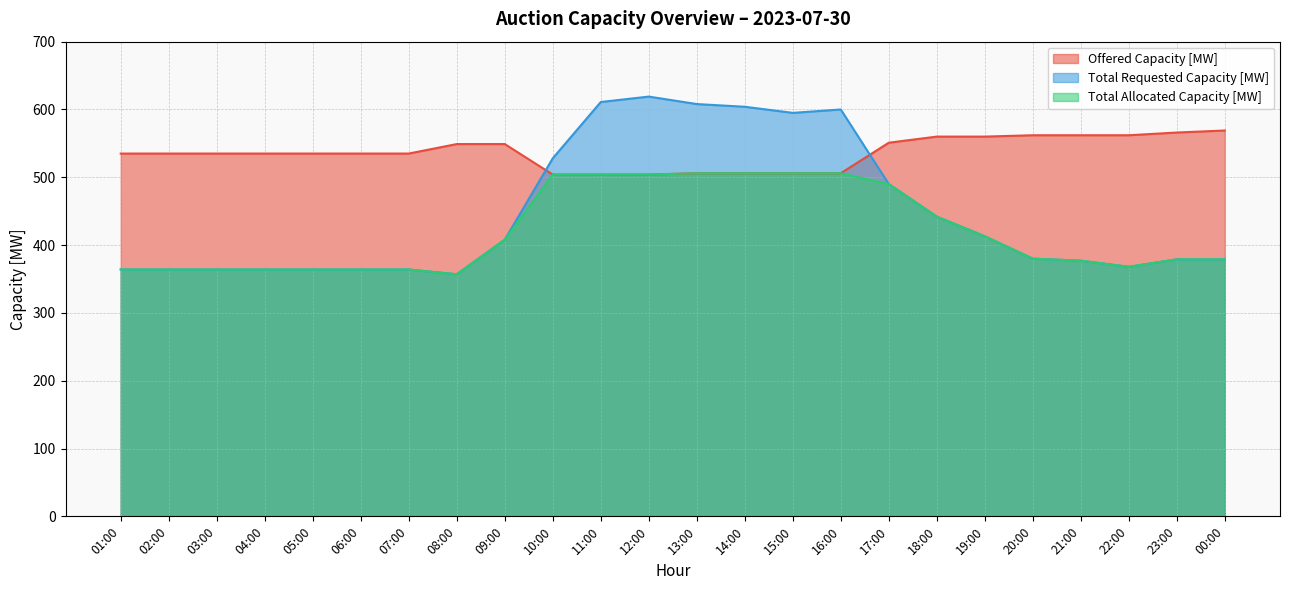

Count the number of data series in this chart.

3